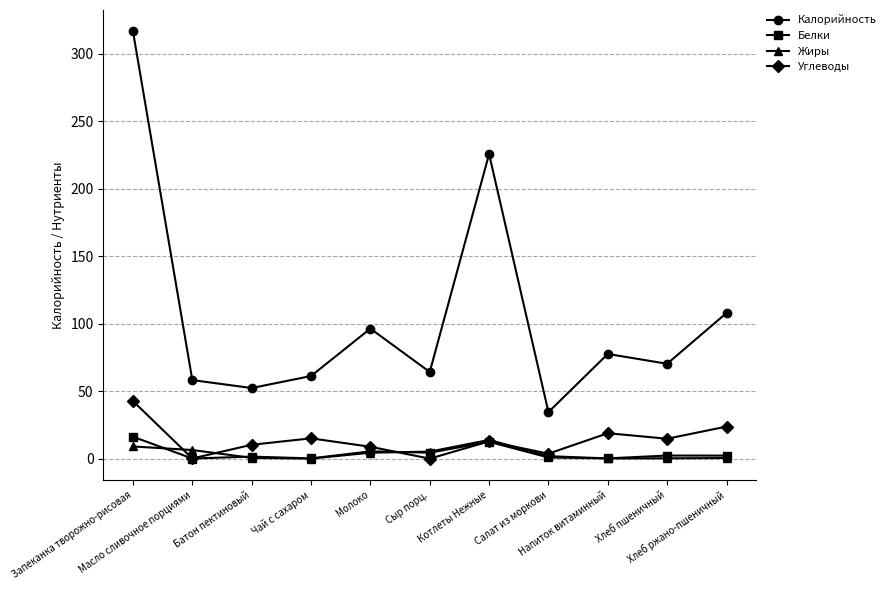

True or false: Жиры has more than 0 interior local peaks.

True